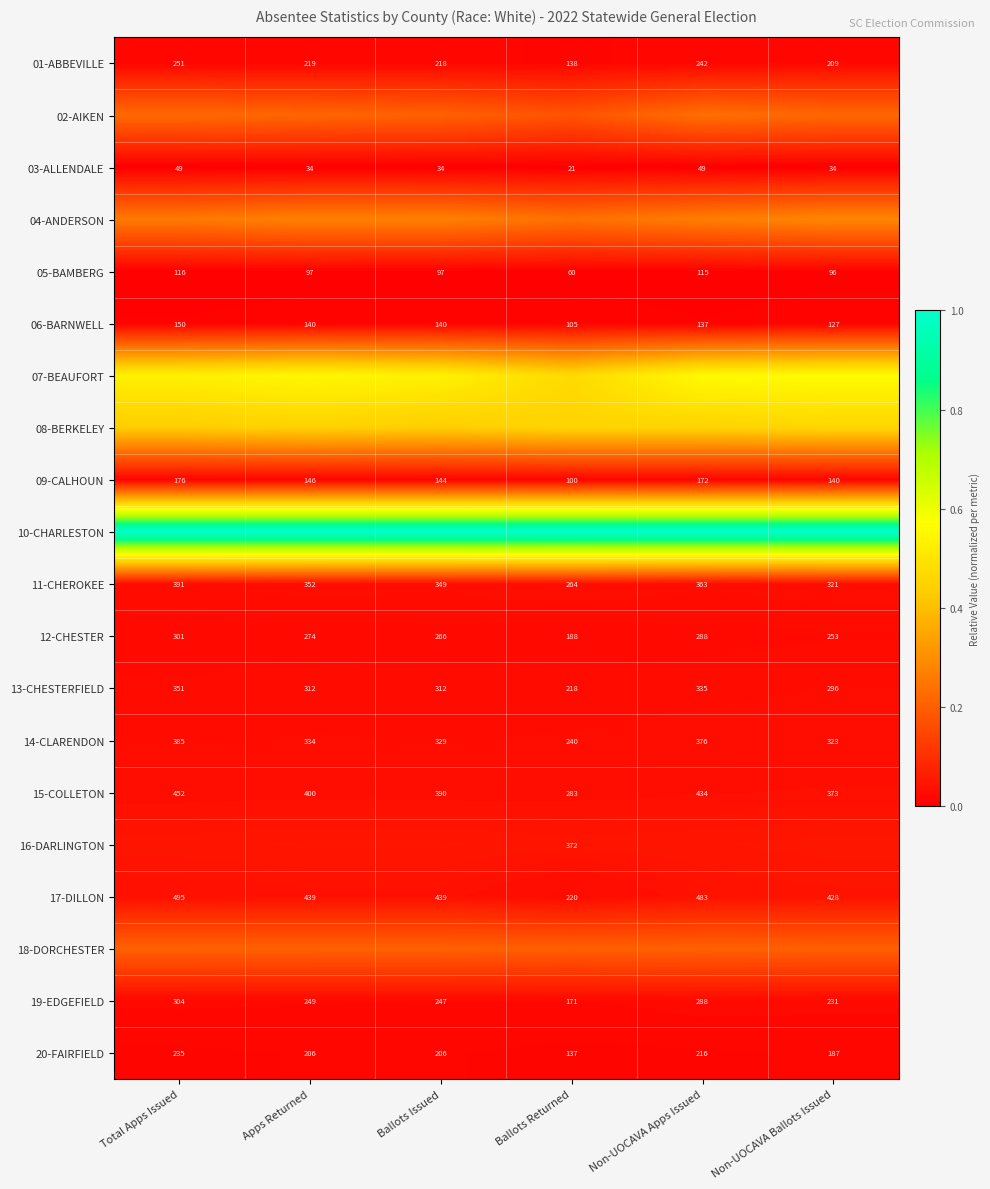

At which label does 17-DILLON first exceed 439?

Total Apps Issued